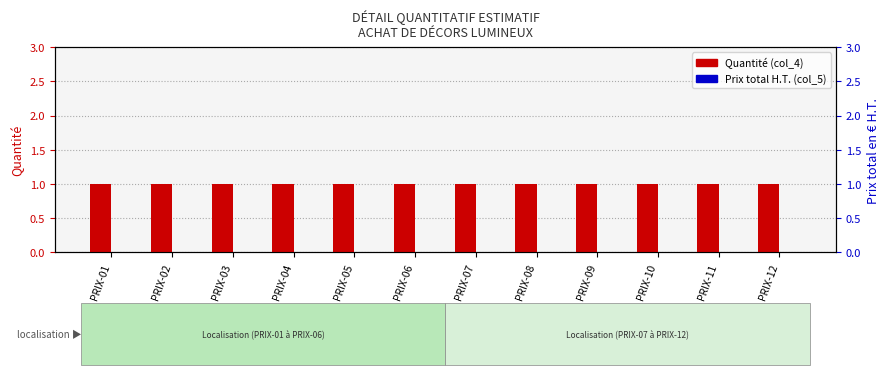

Reading right to left, what are all the values shown in this chart?

Quantité (col_4): 1	1	1	1	1	1	1	1	1	1	1	1
Prix total H.T. (col_5): 0	0	0	0	0	0	0	0	0	0	0	0